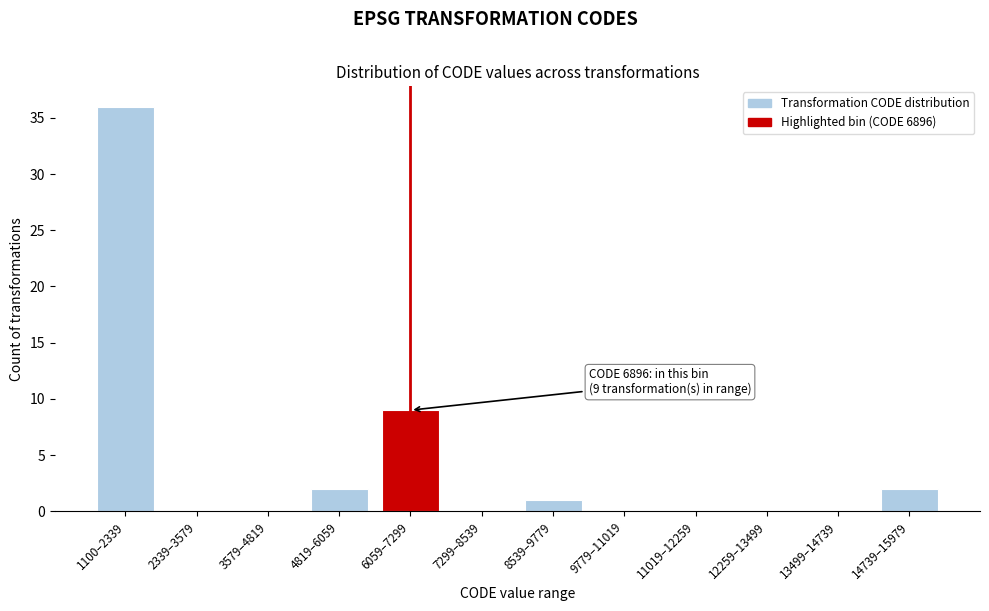

Reading left to right, what are all the values shown in this chart?

1100–2339=36	2339–3579=0	3579–4819=0	4819–6059=2	6059–7299=9	7299–8539=0	8539–9779=1	9779–11019=0	11019–12259=0	12259–13499=0	13499–14739=0	14739–15979=2